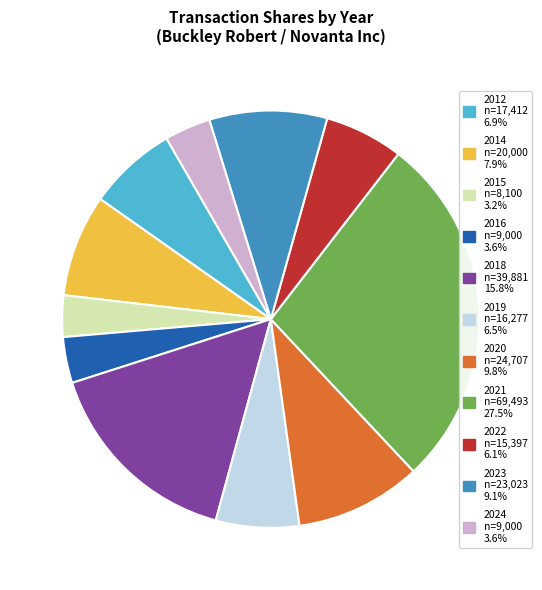

Is there a majority slice in this chart?

No